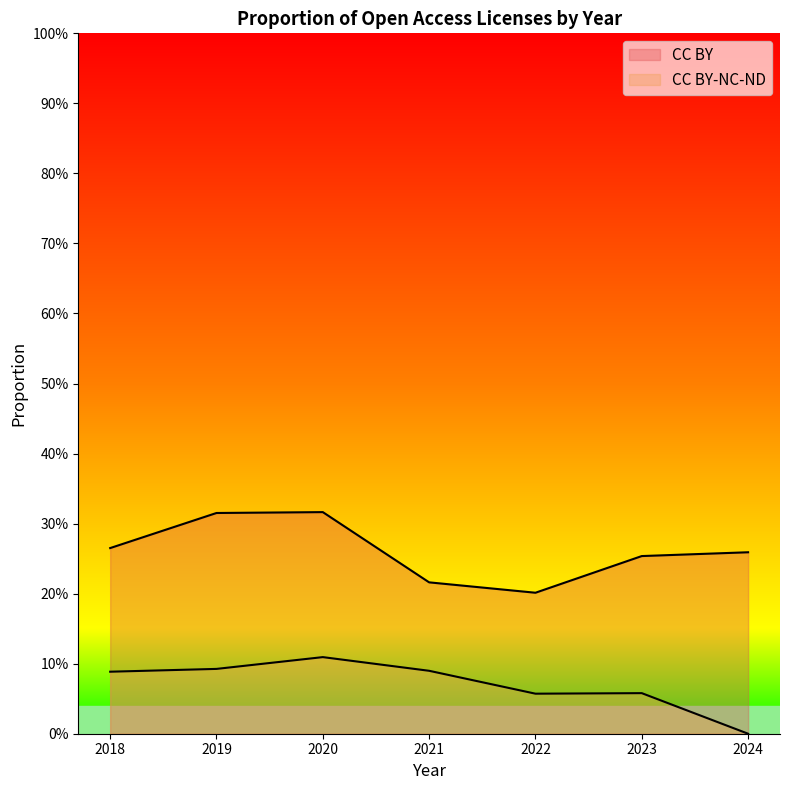

Is the value of CC BY-NC-ND at 2020 greater than the value of CC BY at 2021?

No